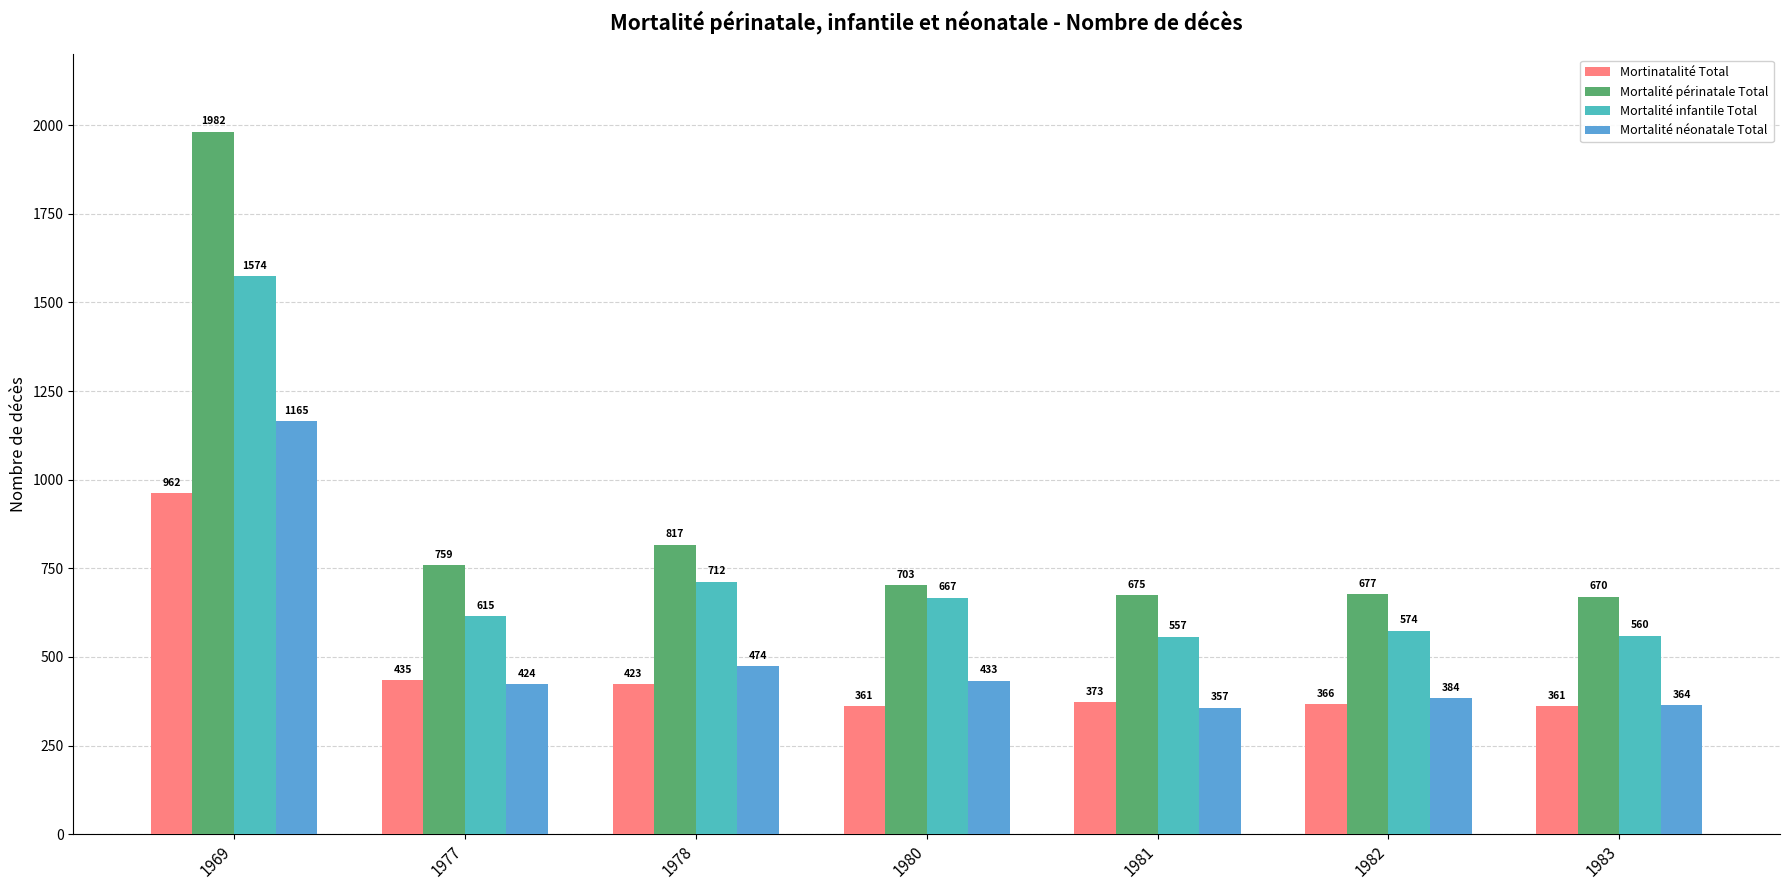

True or false: Mortalité néonatale Total has a value of 1165 at 1969.

True